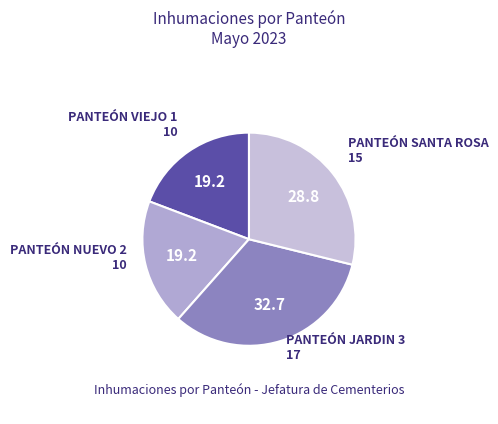

Is the sum of PANTEÓN SANTA ROSA and PANTEÓN JARDIN 3 greater than half?

Yes